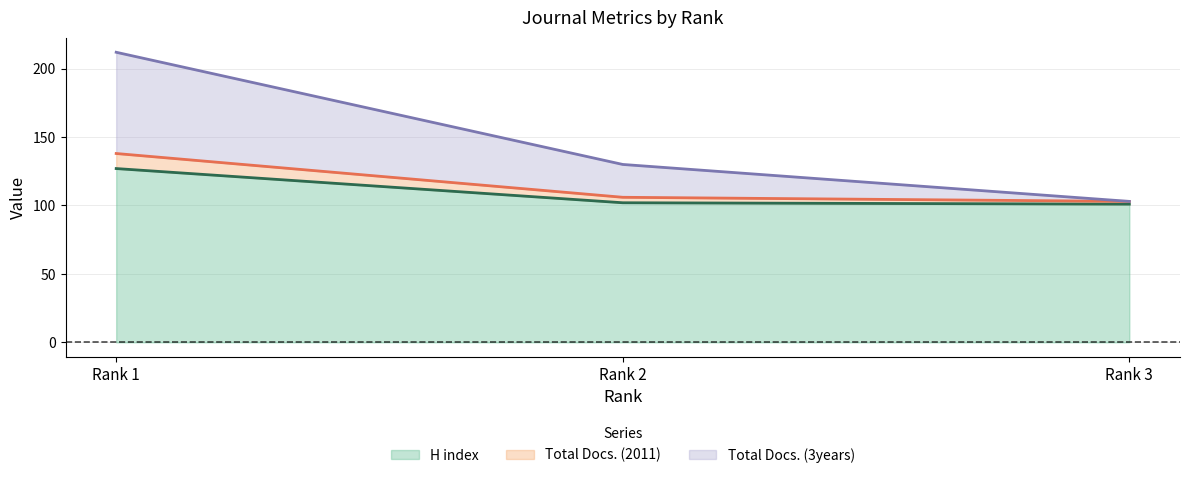

What is the difference between the maximum and minimum values in the H index series?

26